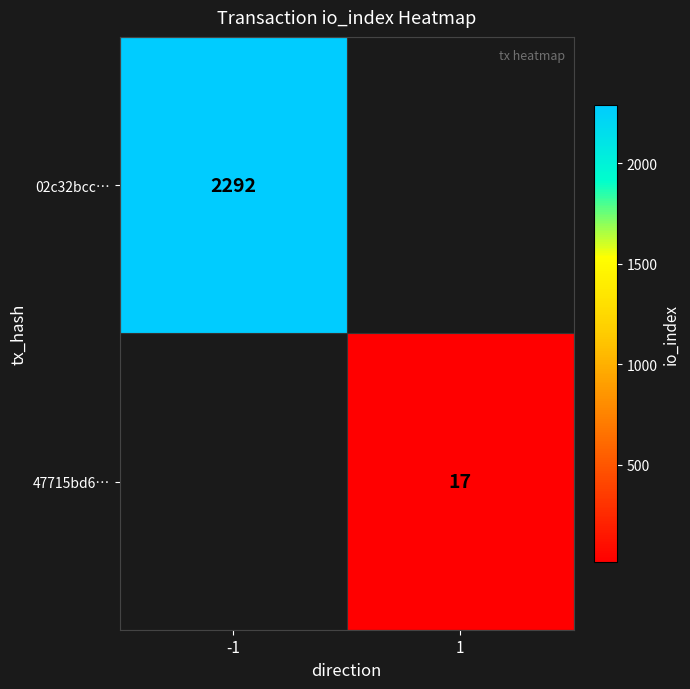

The 47715bd6… series shows 10 at 1. True or false?

False